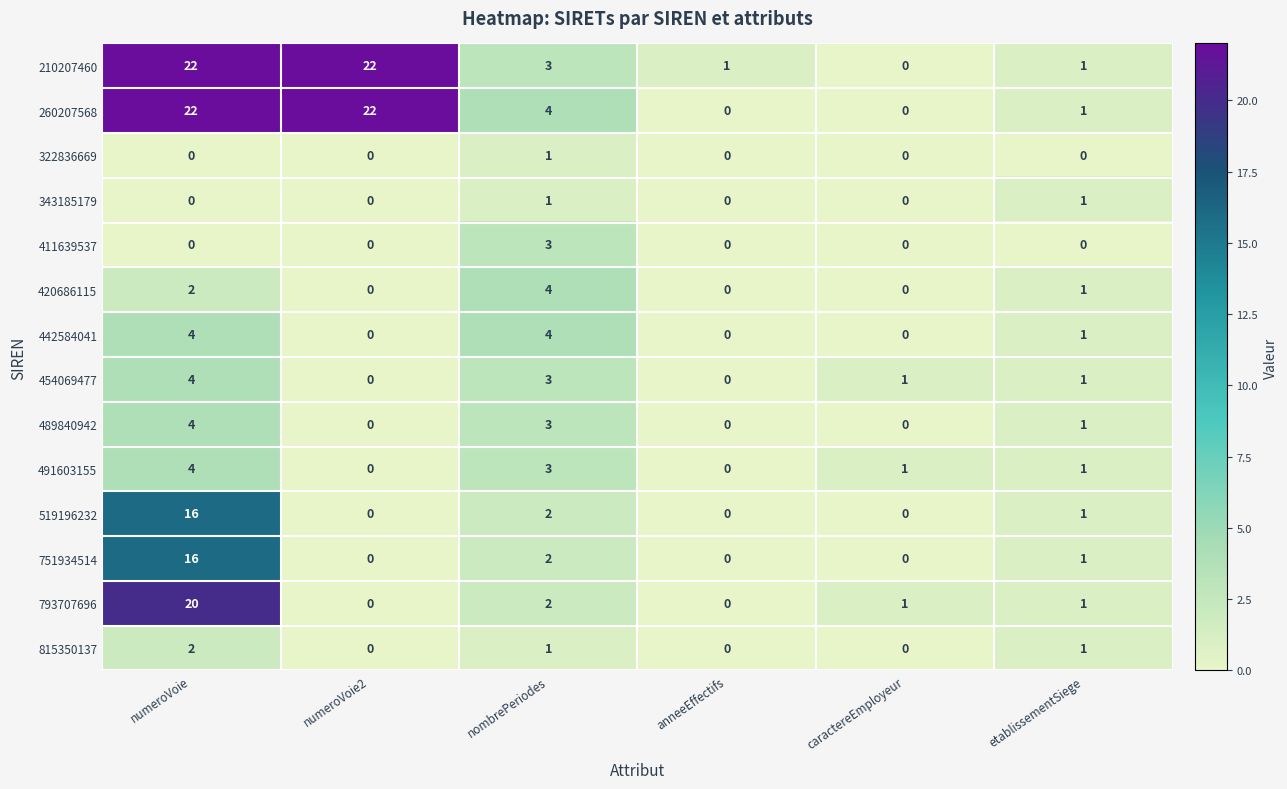

What is the spread (max minus min) of values at numeroVoie2?

22